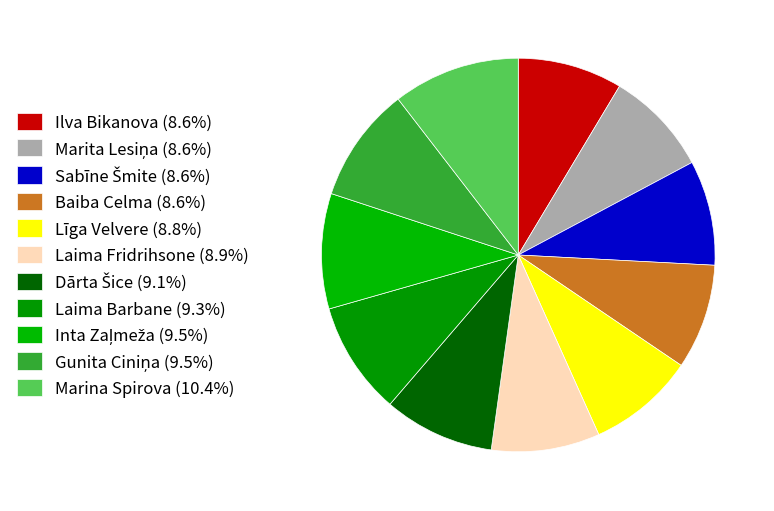

Which category has the smallest portion of the pie?

Ilva Bikanova